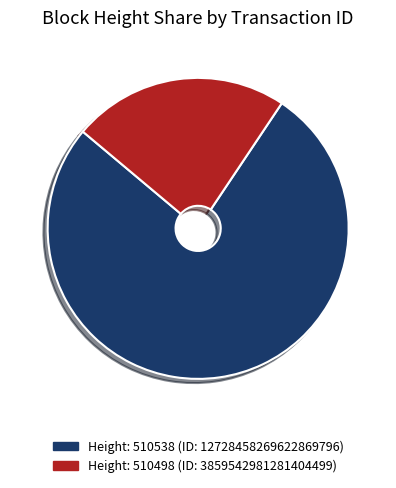

Does any single category account for the majority?

Yes